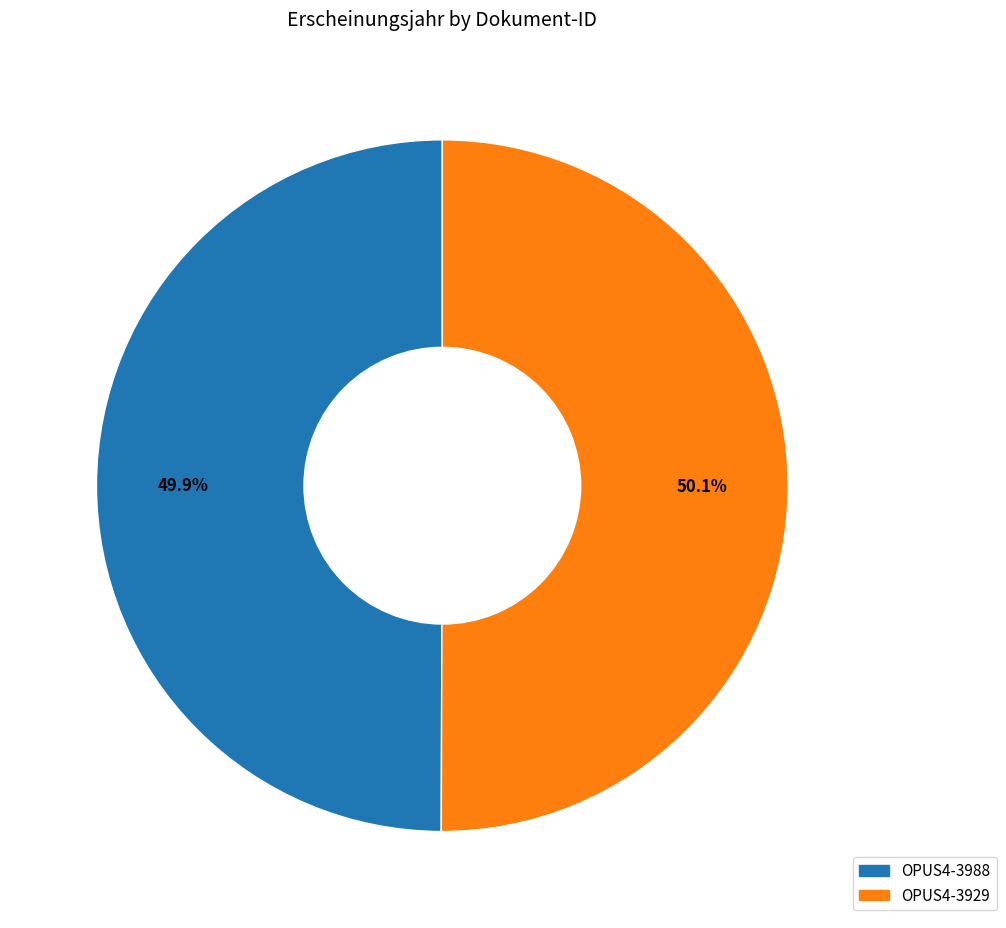

Does any single category account for the majority?

Yes